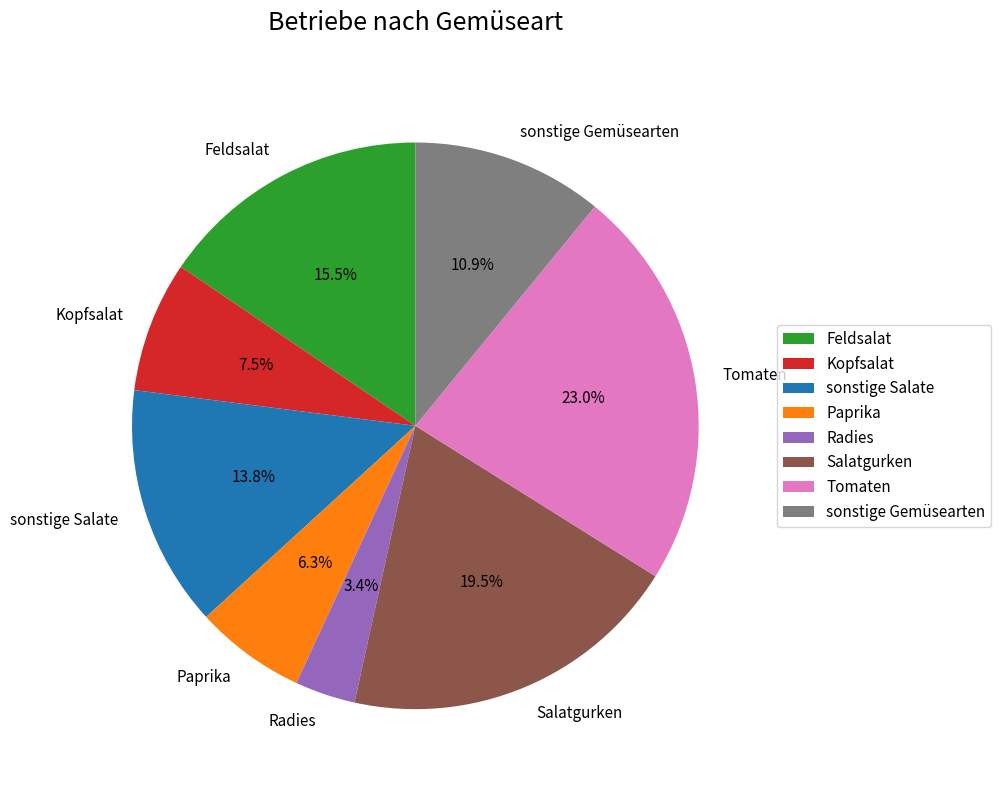

Does Tomaten account for over 50% of the chart?

No